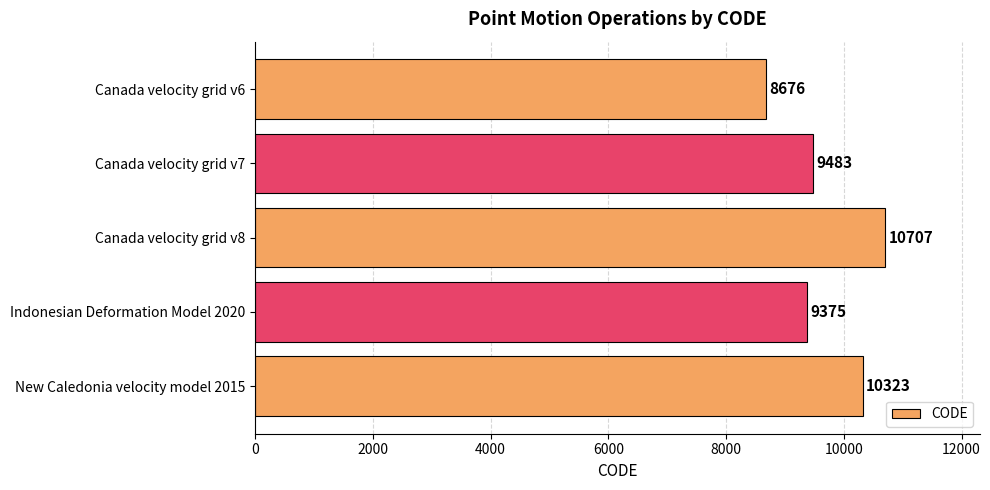

Does the chart contain stacked bars?

No